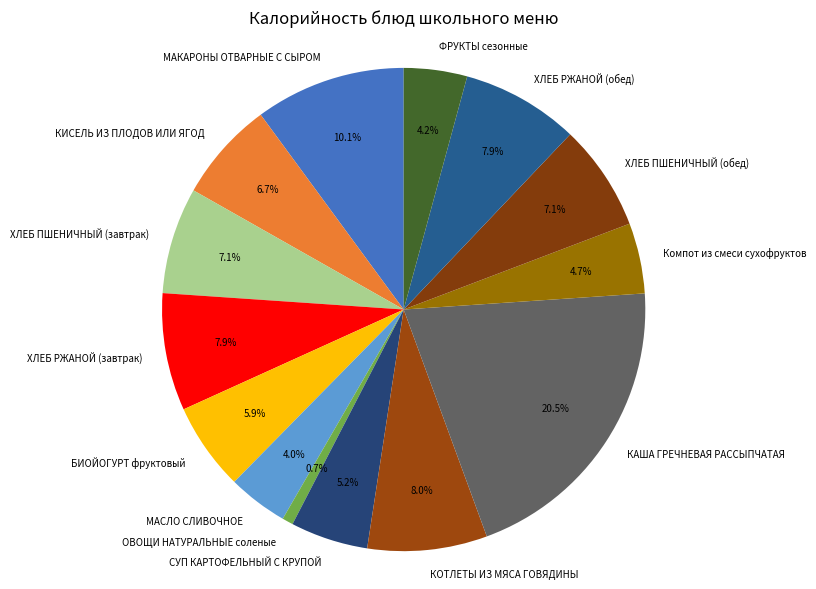

To the nearest percent, what is the combined percentage of МАКАРОНЫ ОТВАРНЫЕ С СЫРОМ and КИСЕЛЬ ИЗ ПЛОДОВ ИЛИ ЯГОД?

17%